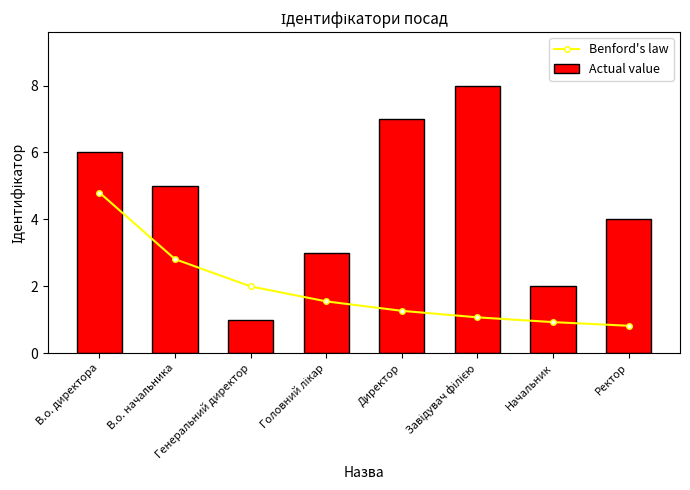

Reading left to right, list all the values displayed in this chart.

Benford's law: 4.8	2.8	2.0	1.5	1.3	1.1	0.9	0.8
Actual value: 6.0	5.0	1.0	3.0	7.0	8.0	2.0	4.0